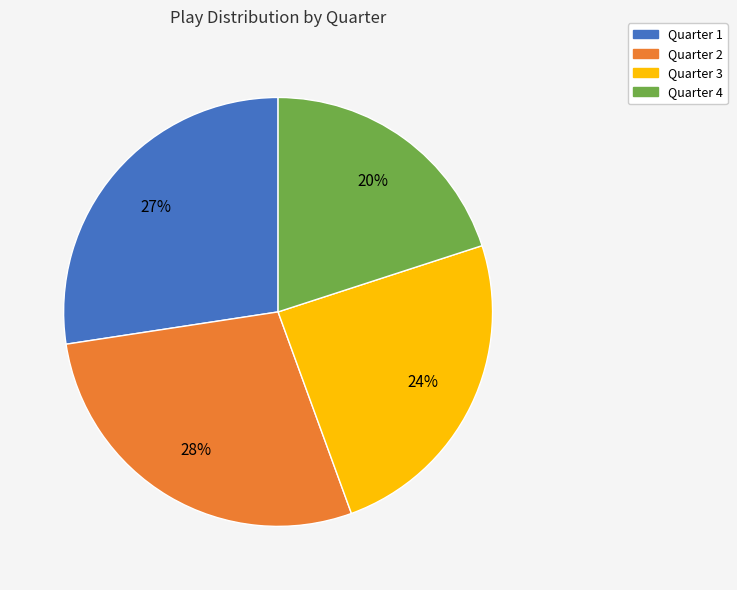

How many slices are in this pie chart?

4